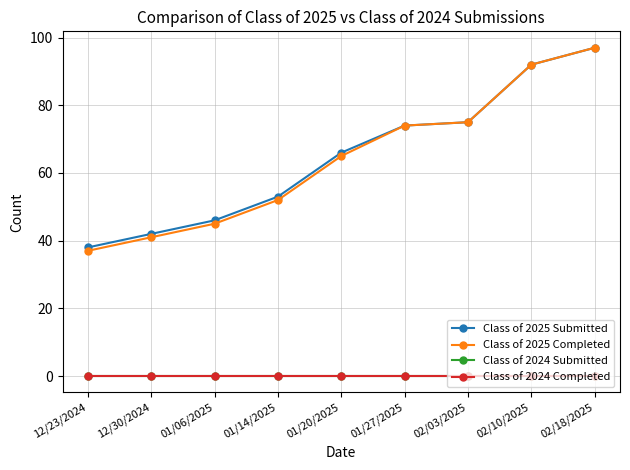

Between 12/23/2024 and 02/18/2025, which is larger?

02/18/2025